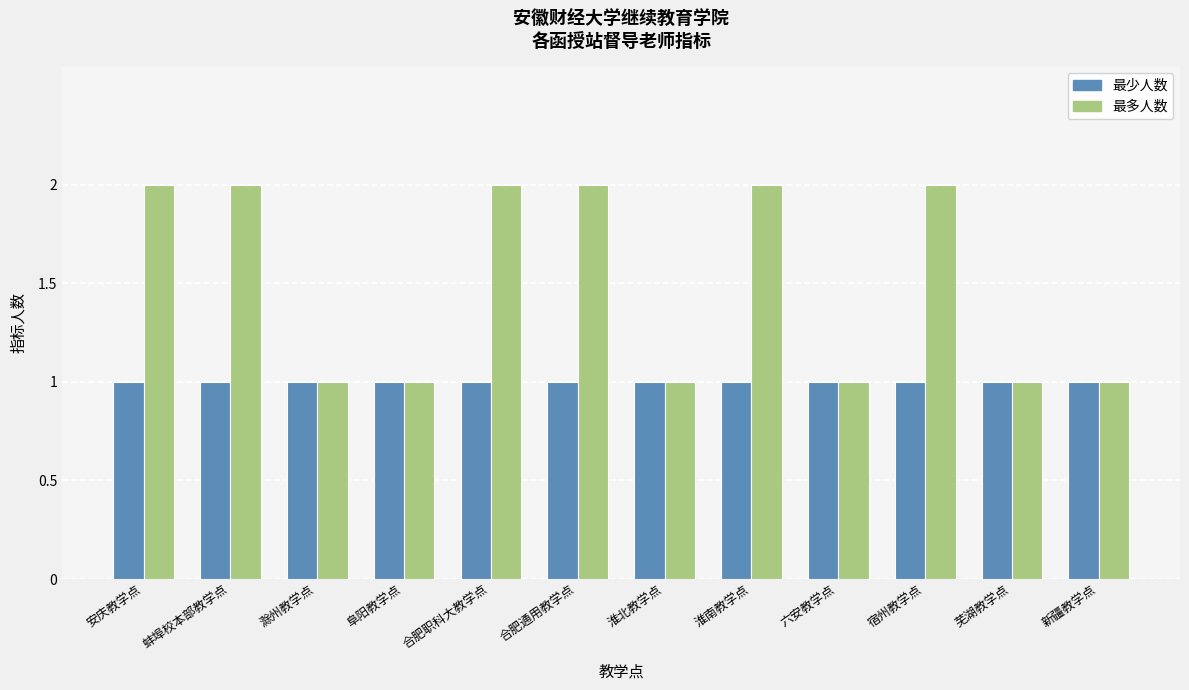

Rank the series by their maximum value, from highest to lowest.

最多人数, 最少人数